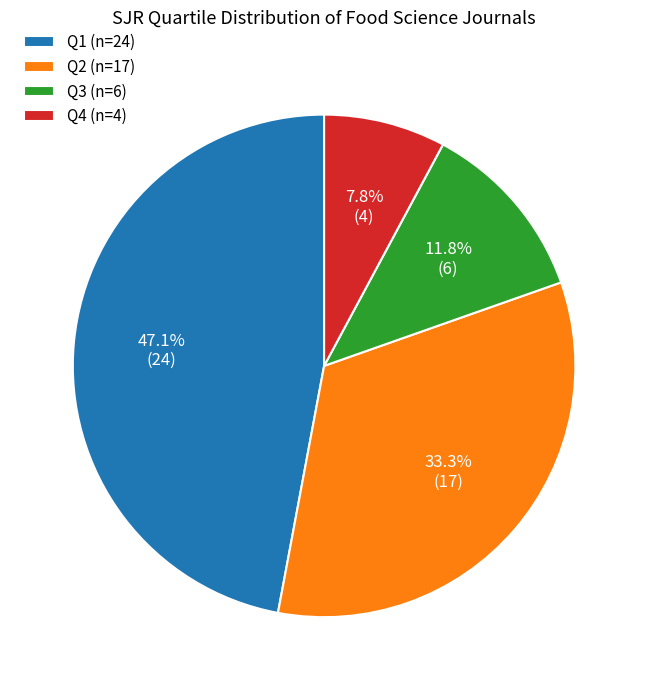

What percentage is the Q4 slice, to the nearest percent?

8%